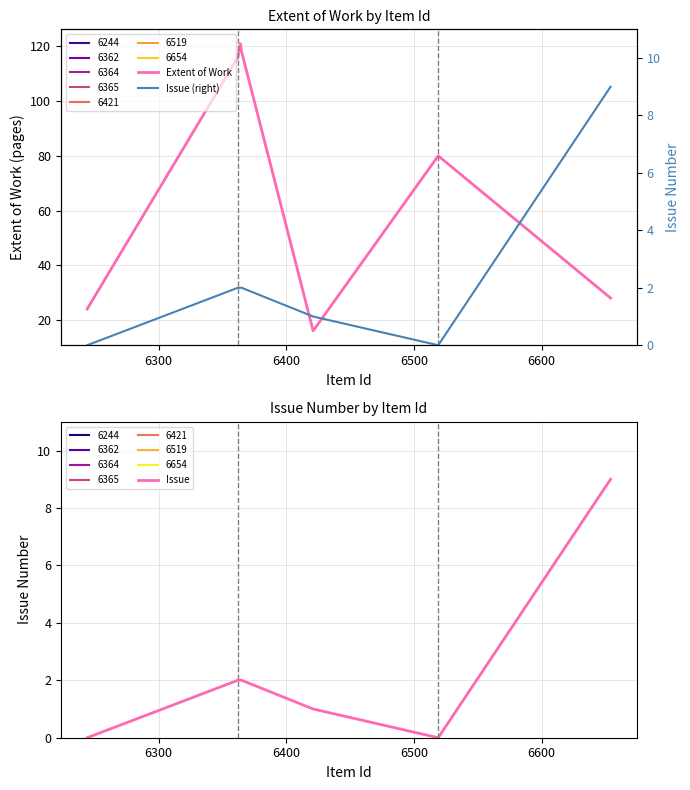

Rank the series by their maximum value, from highest to lowest.

Extent of Work, Issue, Issue (right)